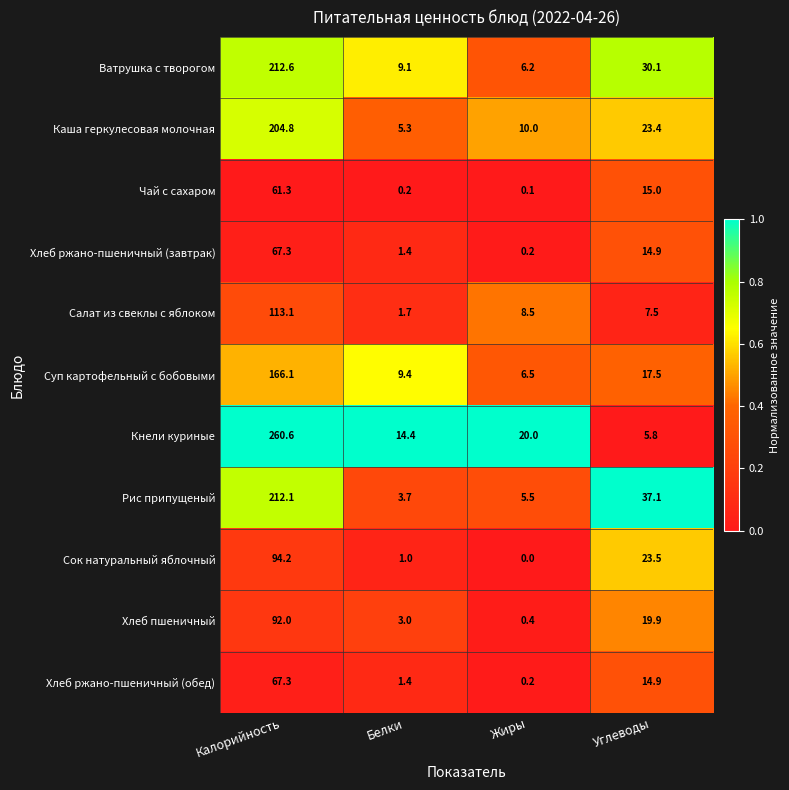

Which series has the largest range (max minus min)?

Кнели куриные